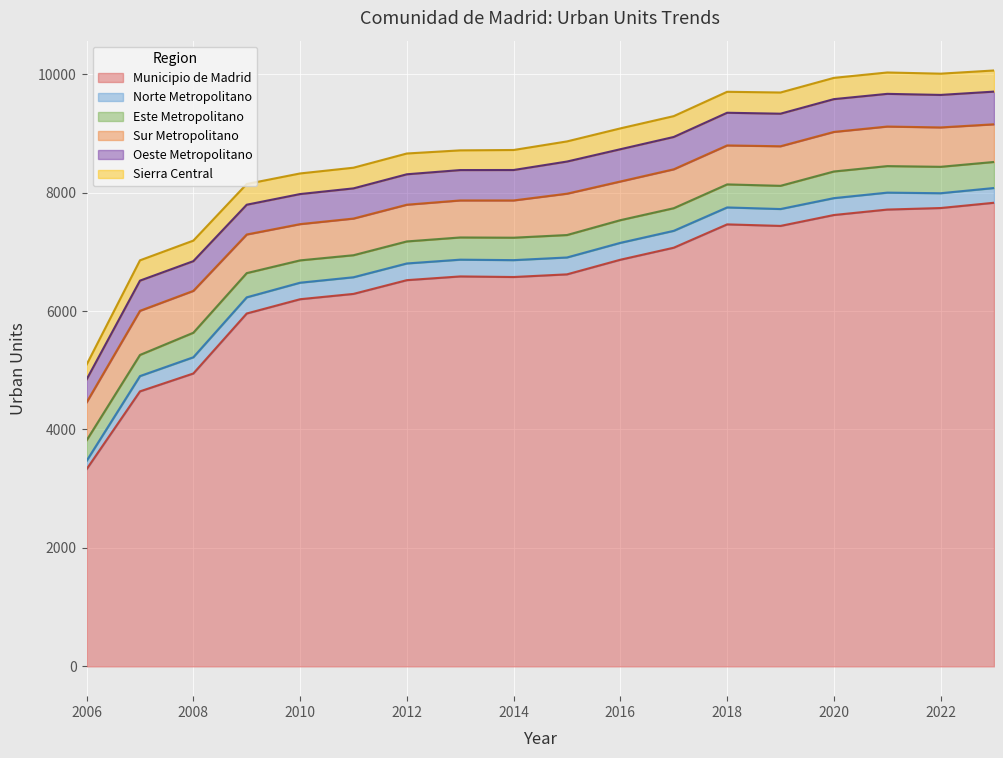

Reading left to right, transcribe all the data shown in this chart.

Municipio de Madrid: 2006=3330	2007=4644	2008=4946	2009=5959	2010=6200	2011=6290	2012=6522	2013=6585	2014=6575	2015=6620	2016=6867	2017=7070	2018=7464	2019=7438	2020=7622	2021=7714	2022=7740	2023=7829
Norte Metropolitano: 2006=140	2007=258	2008=274	2009=273	2010=279	2011=281	2012=282	2013=283	2014=285	2015=285	2016=285	2017=285	2018=286	2019=285	2020=285	2021=286	2022=250	2023=249
Este Metropolitano: 2006=347	2007=357	2008=414	2009=409	2010=377	2011=372	2012=372	2013=375	2014=379	2015=379	2016=383	2017=382	2018=389	2019=392	2020=450	2021=448	2022=446	2023=440
Sur Metropolitano: 2006=641	2007=745	2008=707	2009=652	2010=612	2011=619	2012=620	2013=625	2014=629	2015=698	2016=653	2017=657	2018=658	2019=668	2020=668	2021=668	2022=665	2023=636
Oeste Metropolitano: 2006=387	2007=510	2008=502	2009=503	2010=508	2011=510	2012=514	2013=513	2014=514	2015=543	2016=545	2017=546	2018=552	2019=550	2020=554	2021=552	2022=549	2023=552
Sierra Central: 2006=251	2007=343	2008=347	2009=350	2010=348	2011=349	2012=351	2013=333	2014=338	2015=340	2016=352	2017=352	2018=354	2019=358	2020=359	2021=361	2022=359	2023=357